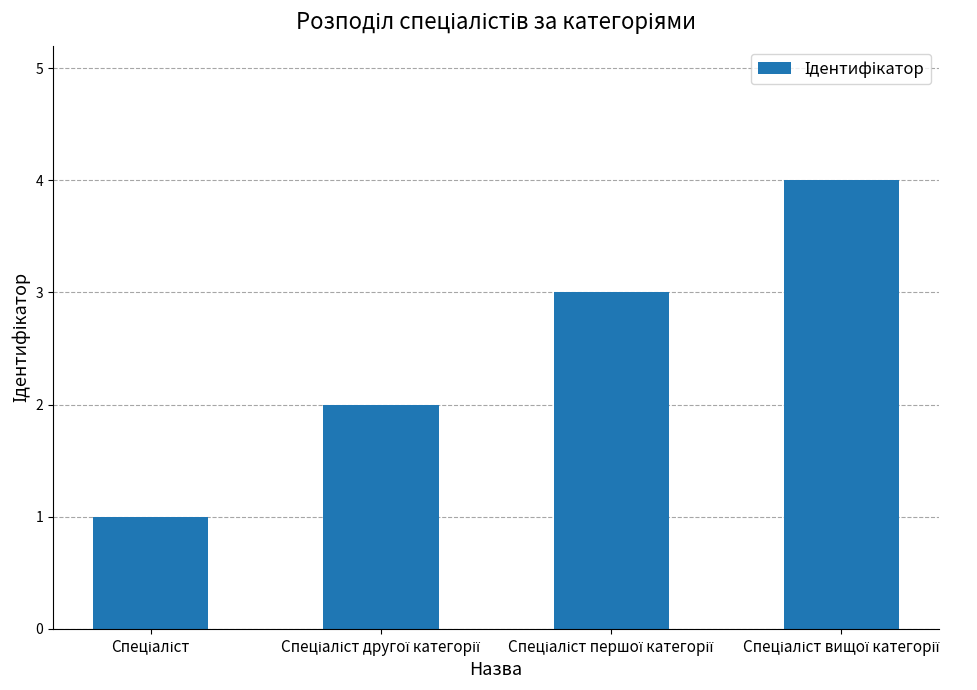

What is the difference between the maximum and minimum values?

3